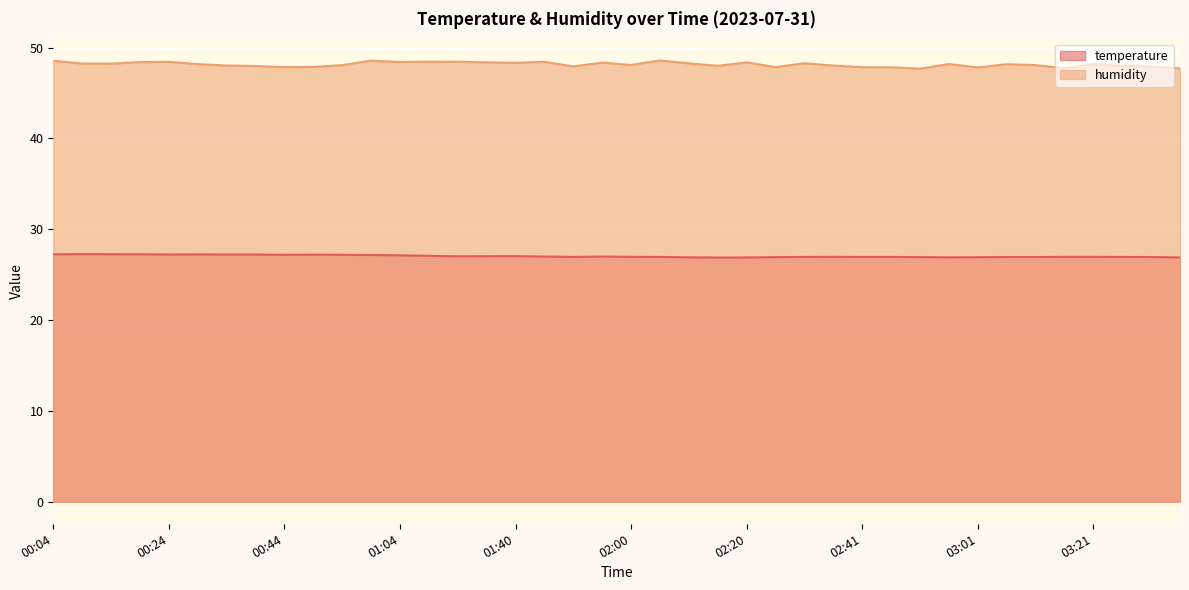

Between 00:14 and 00:39, which series saw the biggest shift?

humidity